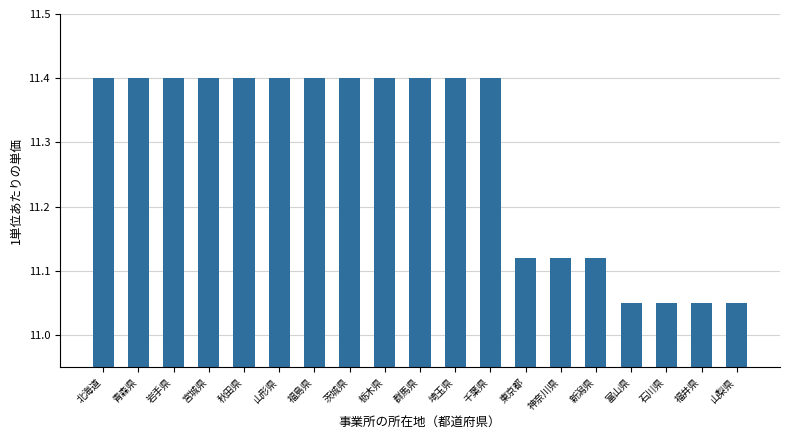

Count the number of categories in the chart.

19